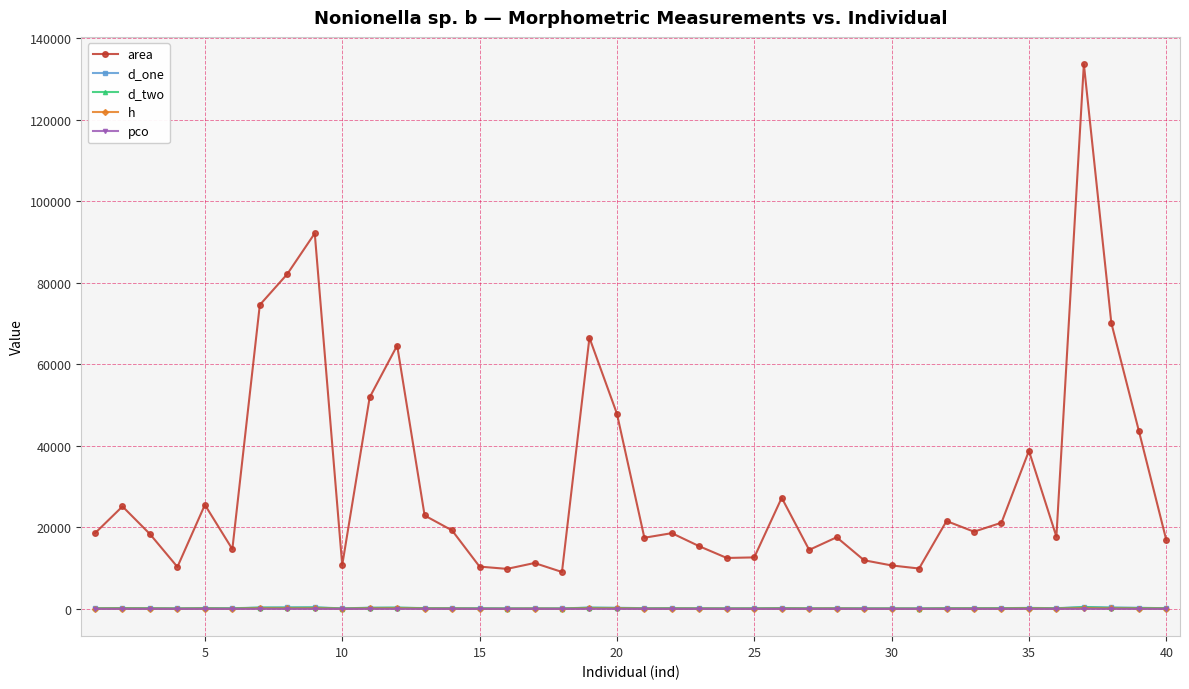

In d_two, how many points are higher than both neighbors (excluding endpoints)?

13